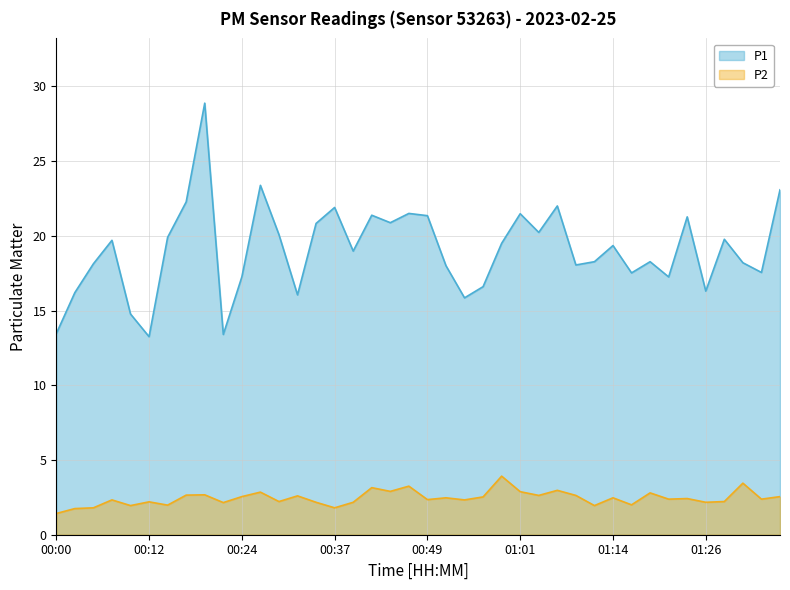

At which label does P2 reach its peak?

00:59